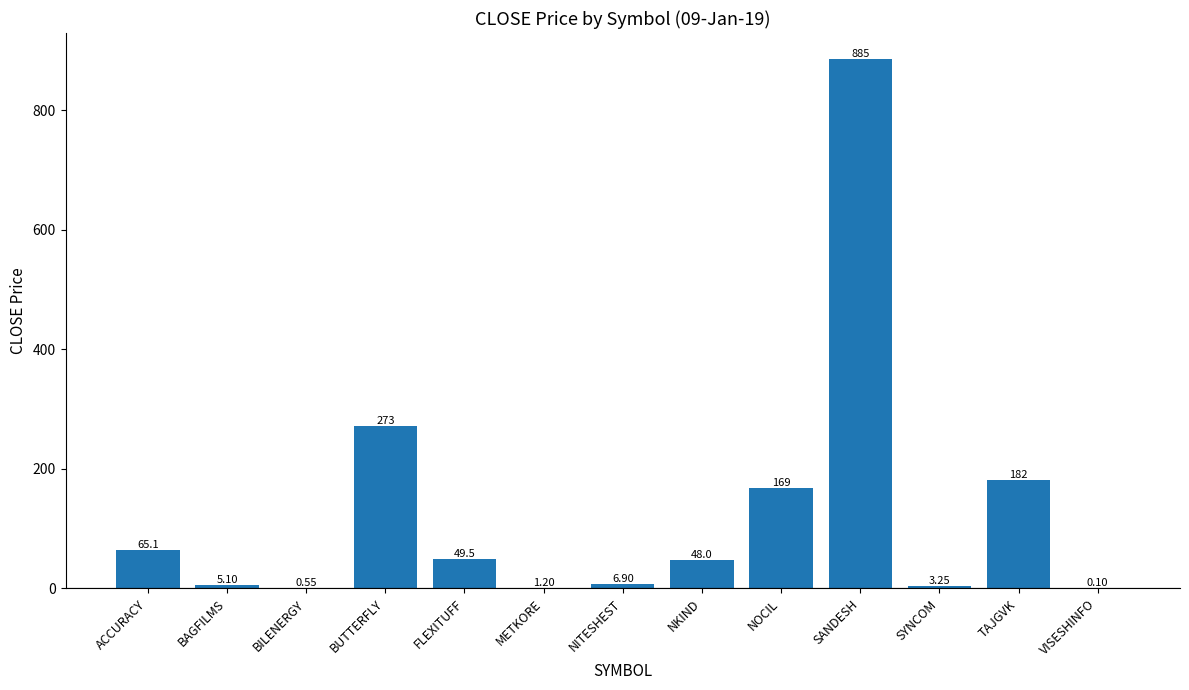

The chart shows a value of 1.2 at METKORE. True or false?

True